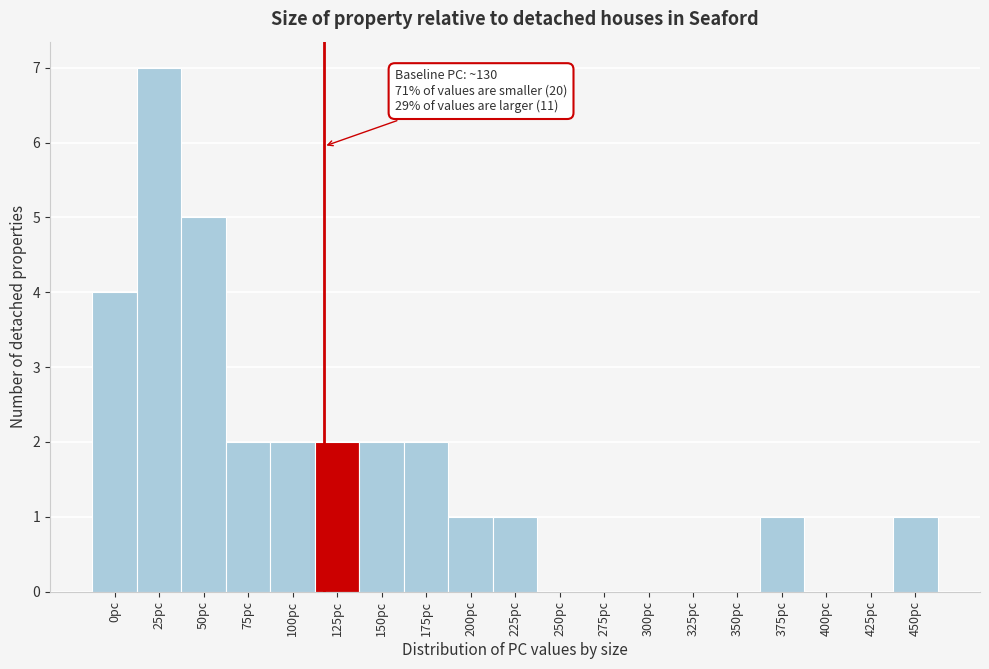

Reading right to left, extract all data points from this chart.

450pc=1	425pc=0	400pc=0	375pc=1	350pc=0	325pc=0	300pc=0	275pc=0	250pc=0	225pc=1	200pc=1	175pc=2	150pc=2	125pc=2	100pc=2	75pc=2	50pc=5	25pc=7	0pc=4